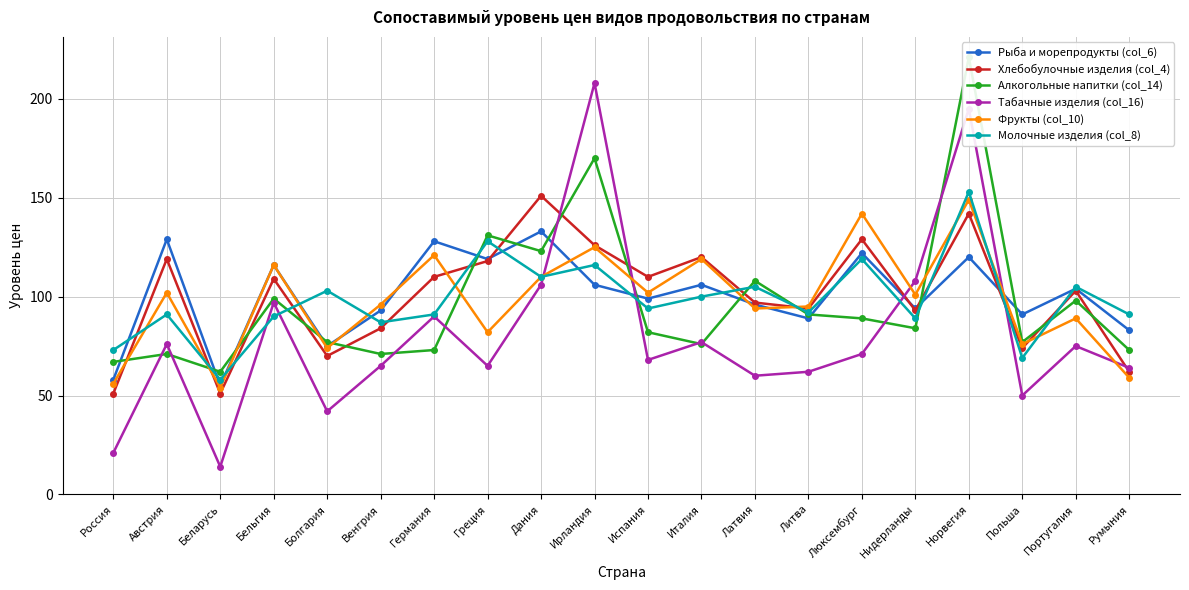

Which series has the widest spread of values?

Табачные изделия (col_16)